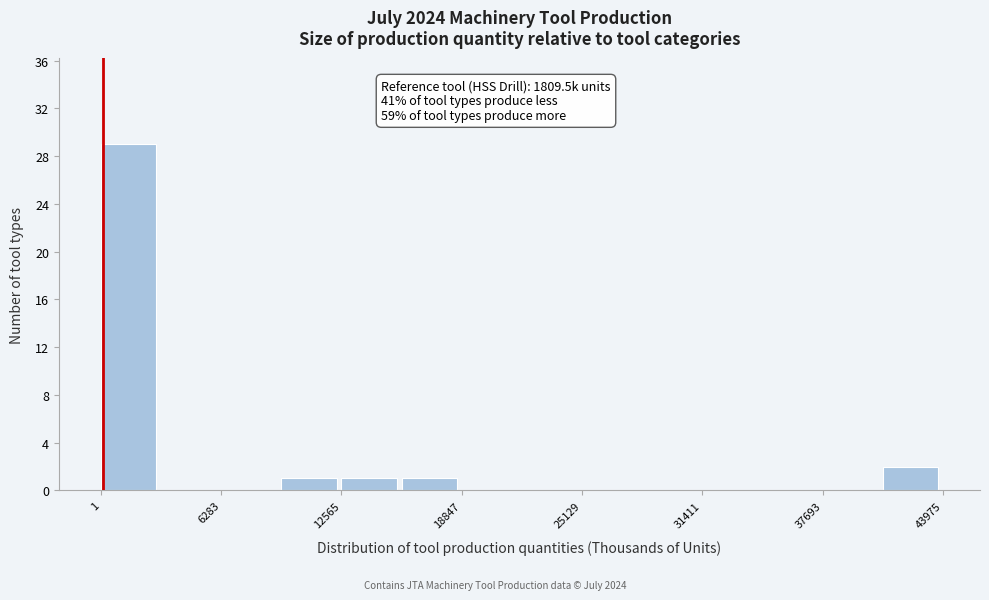

Read against the x-axis, roughly where is the centre of the tallest bar?

1000